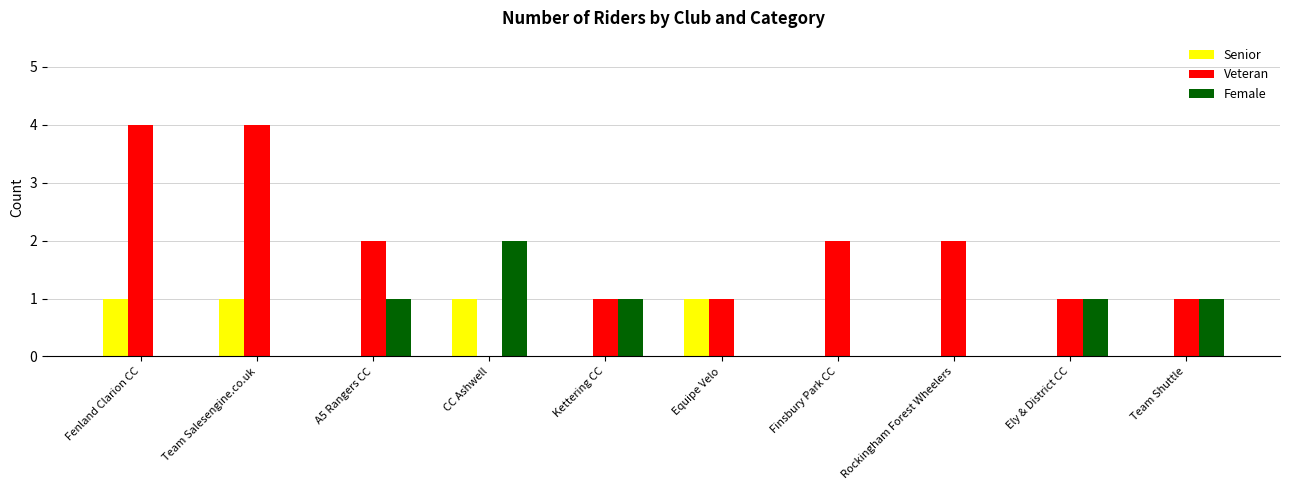

True or false: Veteran has a value of 0 at CC Ashwell.

True